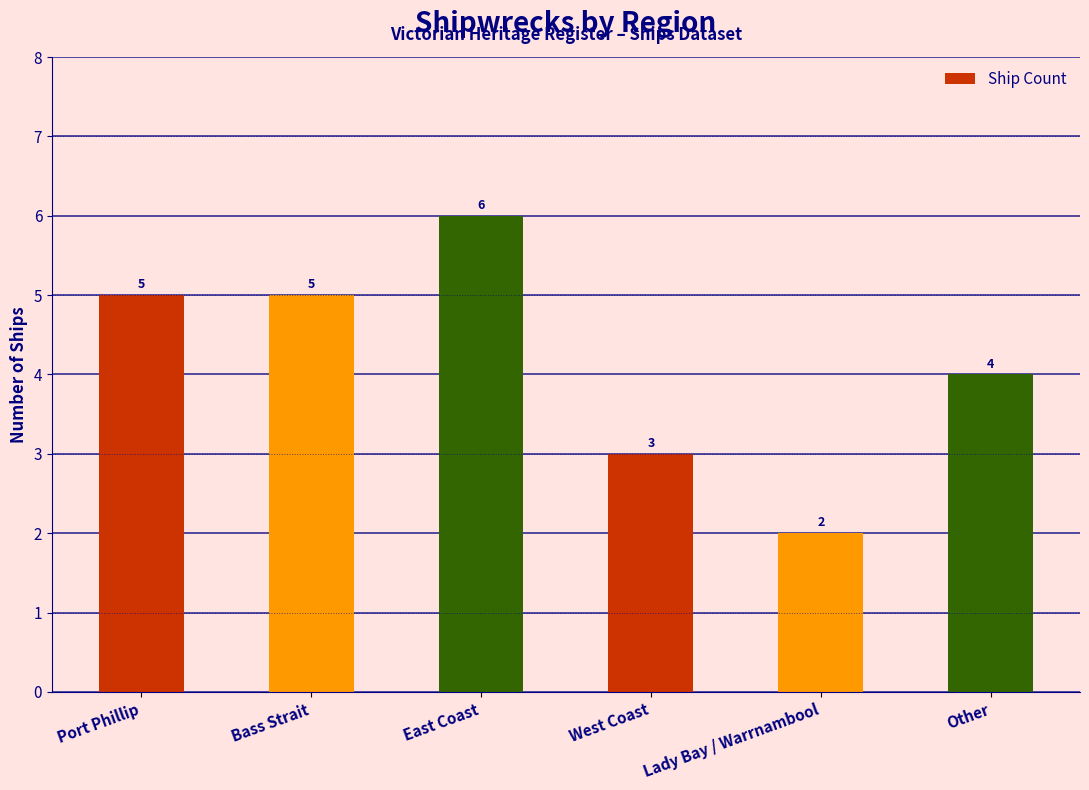

At which label is the value closest to 4?

Other